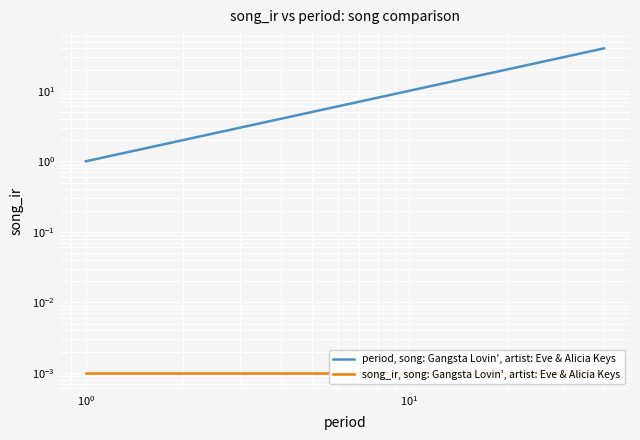

Is it true that period, song: Gangsta Lovin', artist: Eve & Alicia Keys equals 14.2 at 9?

False